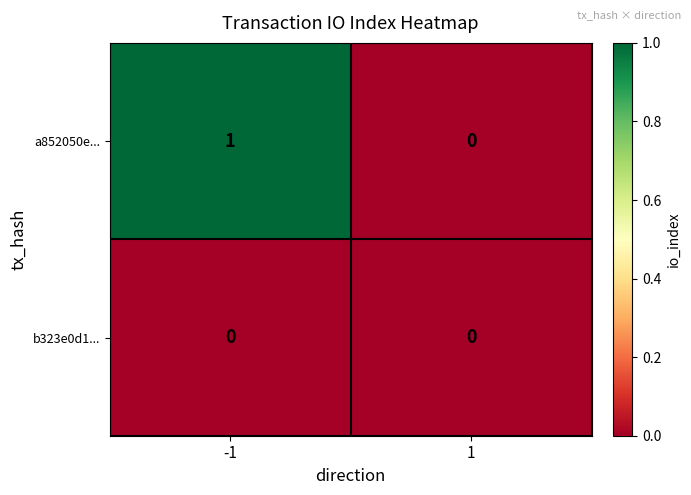

List the series in order of their peak value, highest first.

a852050e..., b323e0d1...